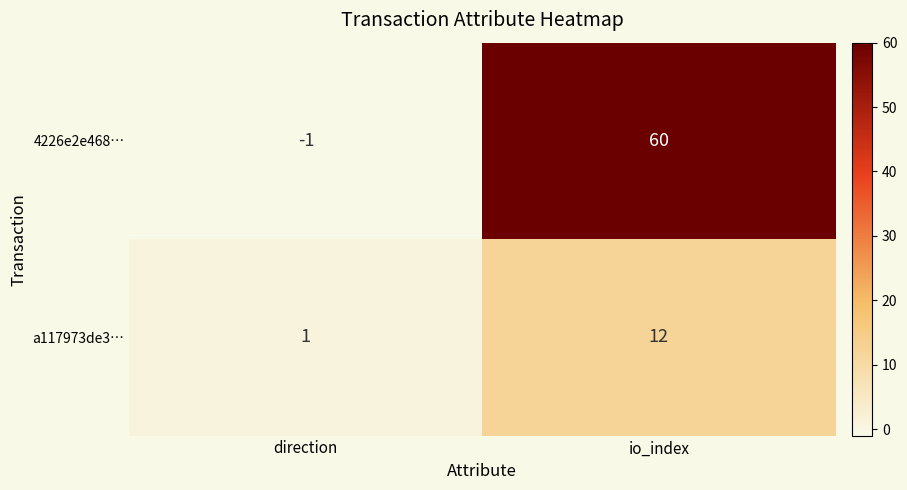

At which label is a117973de3… closest to 6?

direction